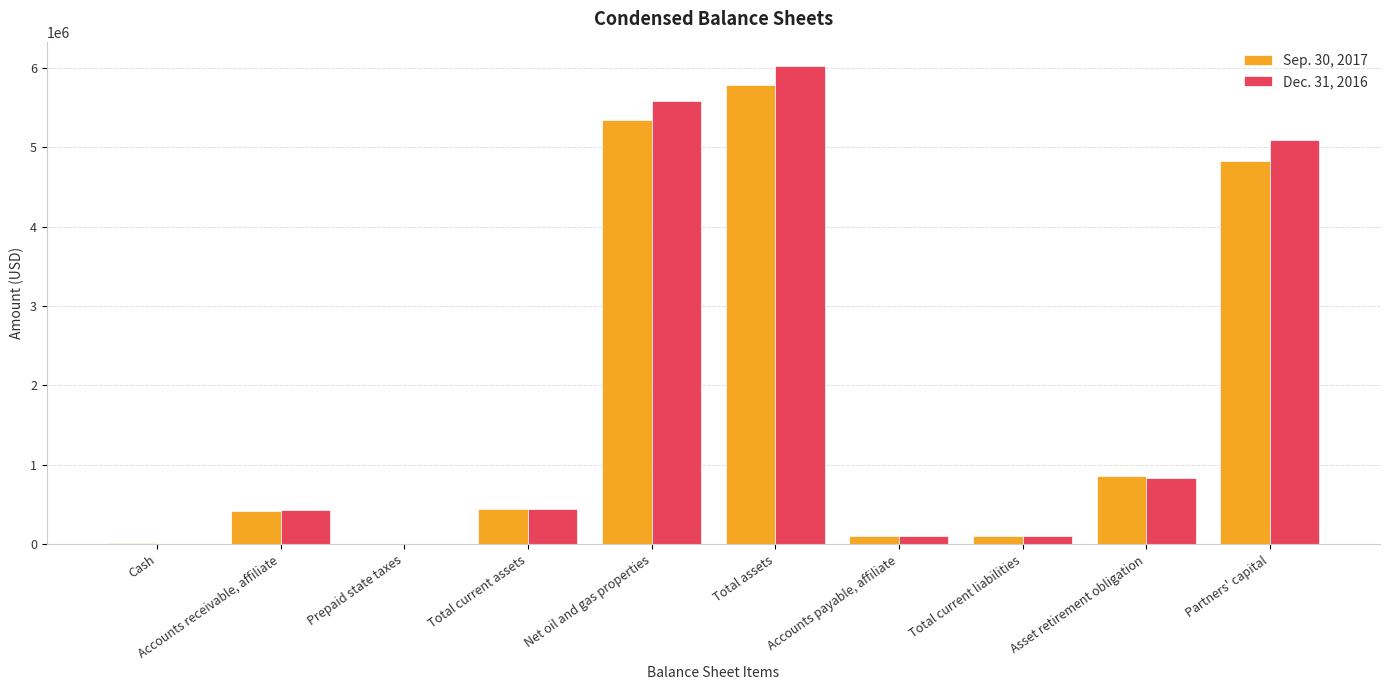

Is it true that Dec. 31, 2016 equals 430934 at Accounts receivable, affiliate?

True